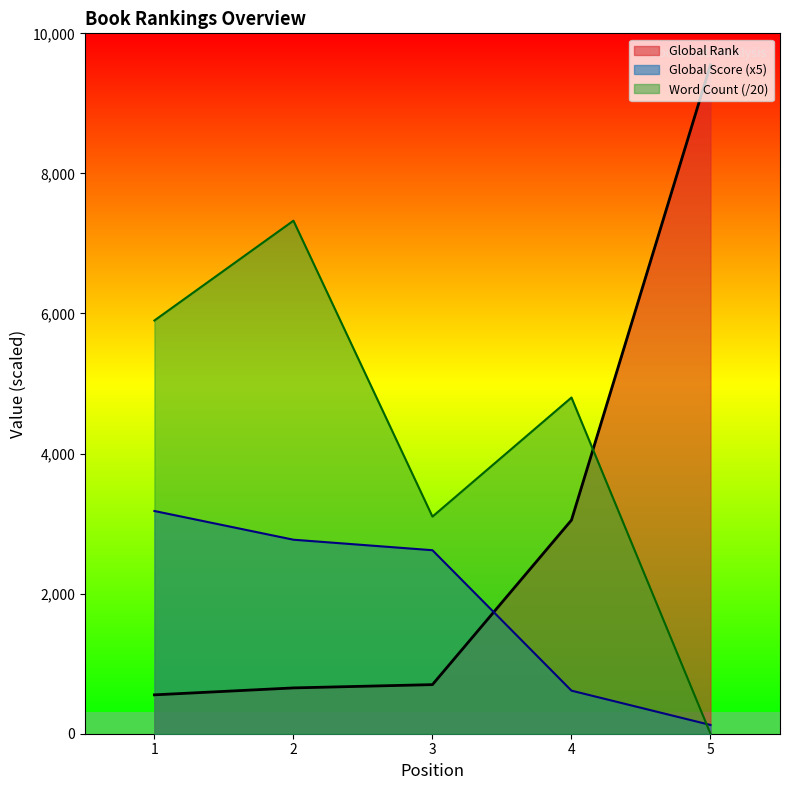

How many data points in Global Score are less than 2620?

2